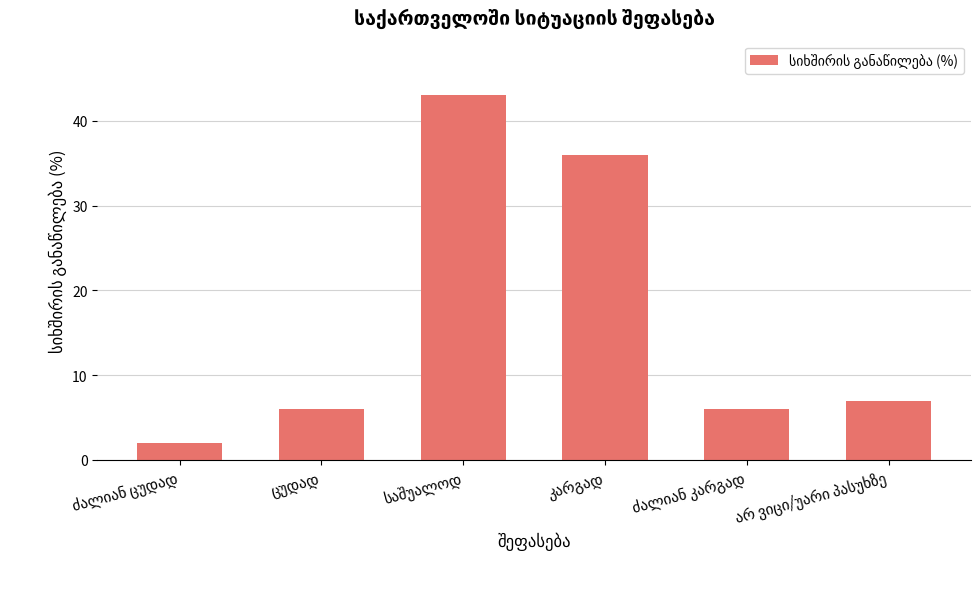

What is the greatest value displayed?

43